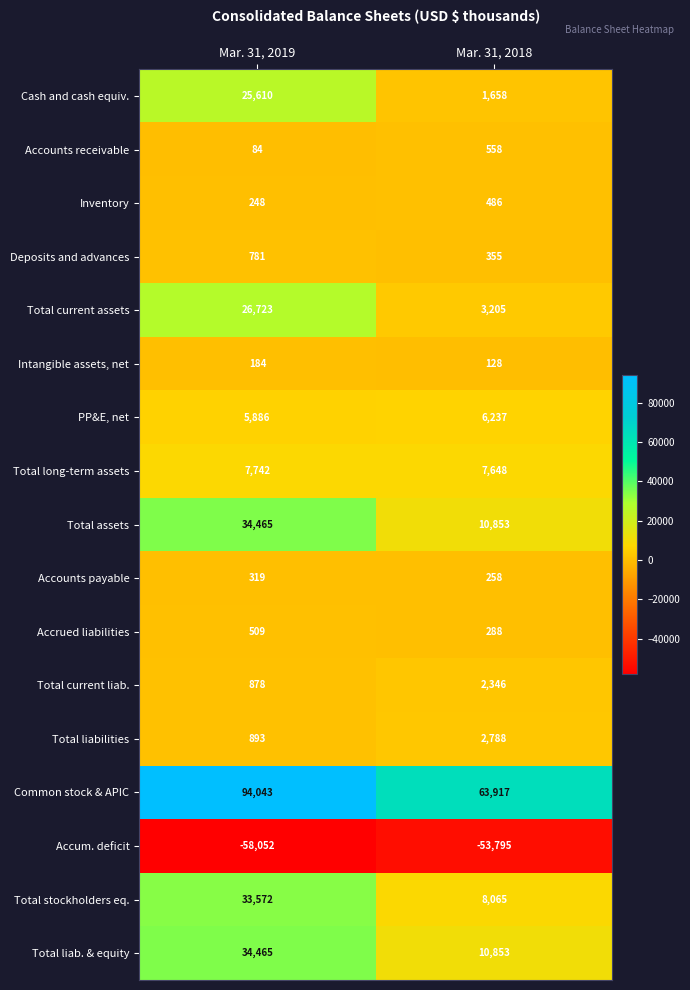

Which series changed the most between Mar. 31, 2019 and Mar. 31, 2018?

Common stock & APIC